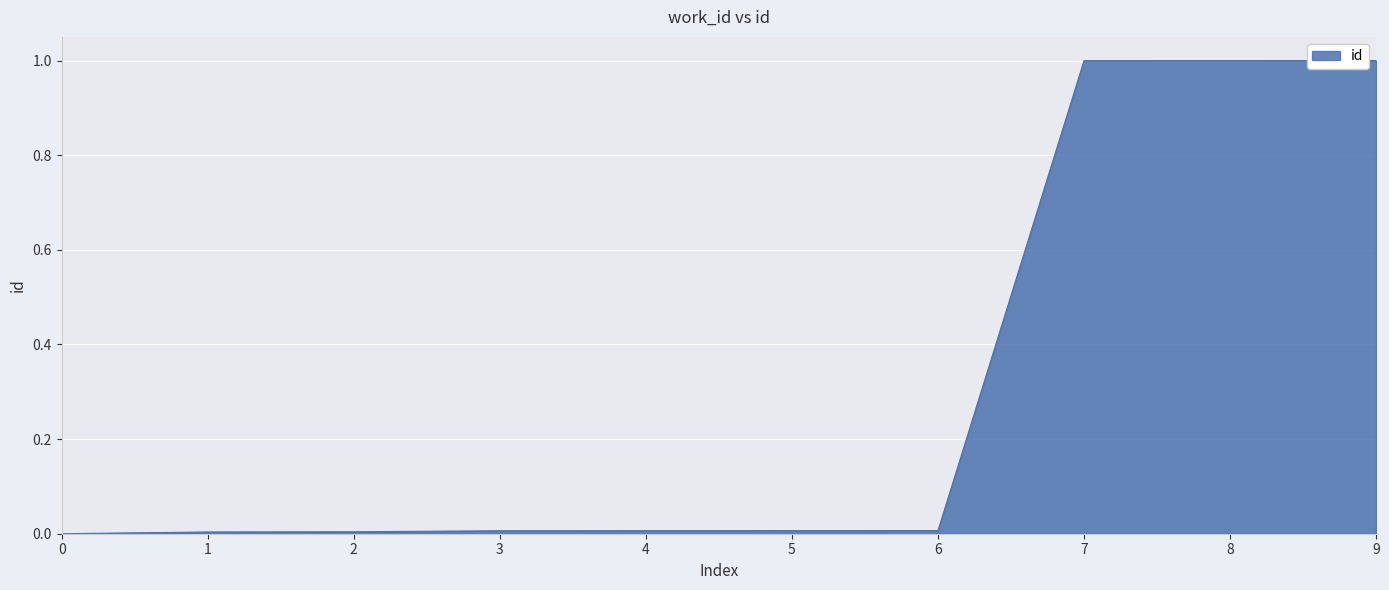

True or false: the data shows 0.0 at 6.

True